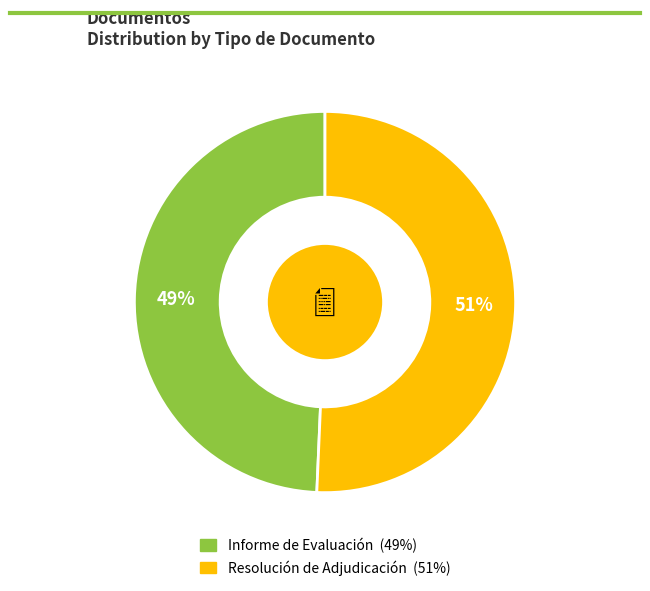

True or false: Informe de Evaluación accounts for 49% of the total.

True